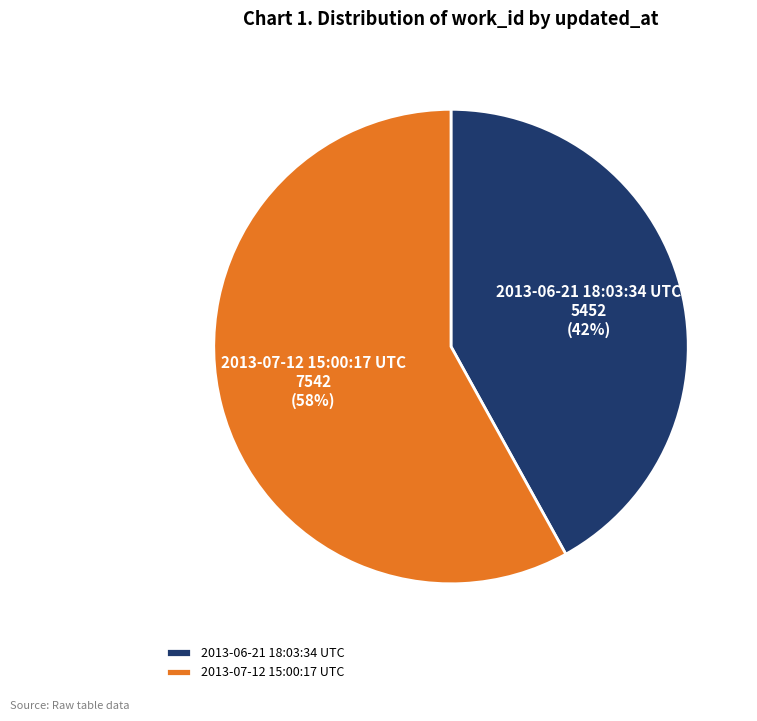

How many segments does this pie chart have?

2